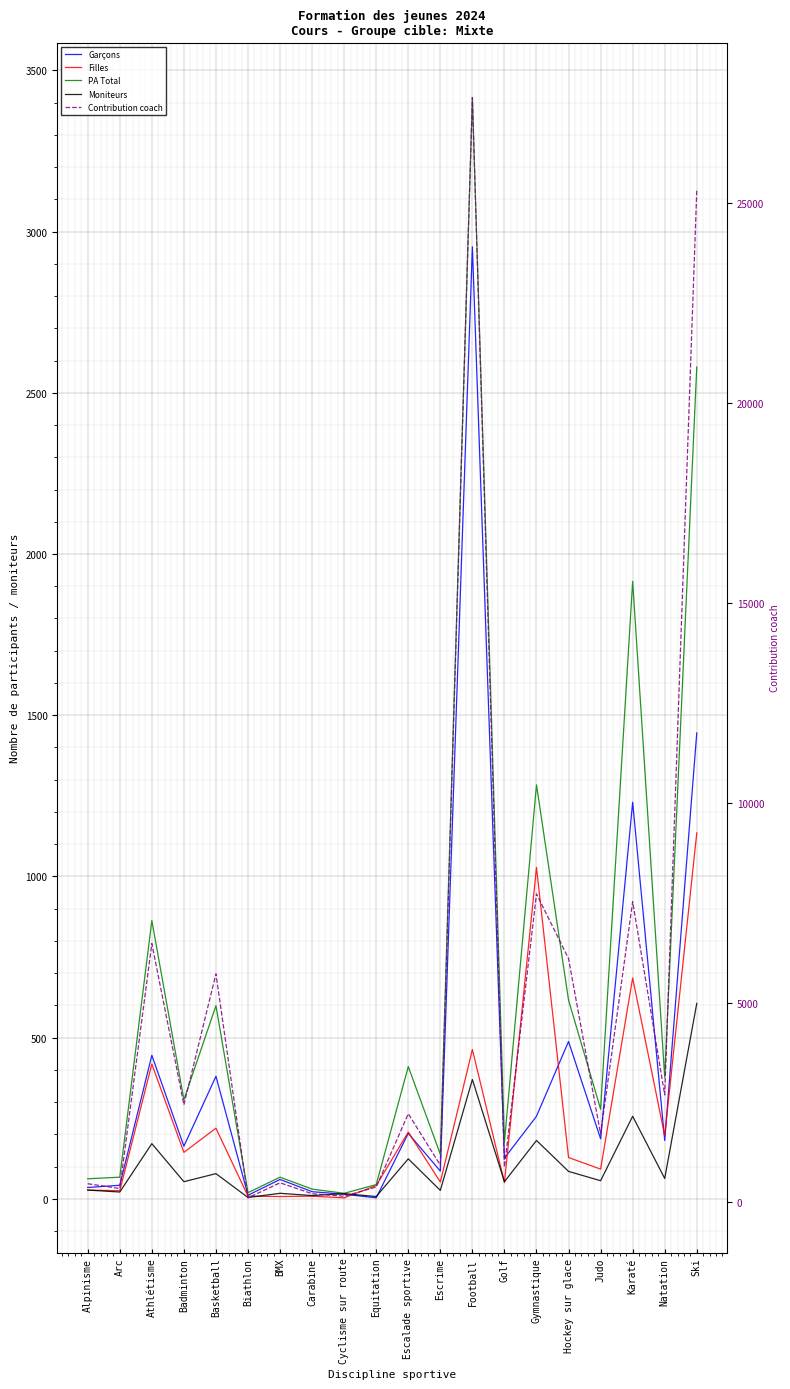

Reading left to right, transcribe all the data shown in this chart.

Garçons: 35.0	42.0	445.0	163.0	380.0	11.0	60.0	22.0	14.0	3.0	203.0	86.0	2953.0	126.0	256.0	488.0	186.0	1230.0	181.0	1445.0
Filles: 27.0	25.0	418.0	144.0	219.0	8.0	7.0	8.0	3.0	41.0	207.0	52.0	463.0	50.0	1028.0	128.0	92.0	685.0	196.0	1135.0
PA Total: 62.0	67.0	863.0	307.0	599.0	19.0	67.0	30.0	17.0	44.0	410.0	138.0	3416.0	176.0	1284.0	616.0	278.0	1915.0	377.0	2580.0
Moniteurs: 27.0	21.0	171.0	53.0	78.0	4.0	17.0	10.0	16.0	7.0	124.0	26.0	370.0	53.0	181.0	85.0	56.0	256.0	63.0	606.0
Contribution coach: 469.9	350.0	6480.5	2446.6	5721.4	117.1	492.8	219.8	157.7	386.9	2221.2	934.3	27649.0	886.1	7720.8	6103.1	1711.4	7528.5	2691.9	25322.5